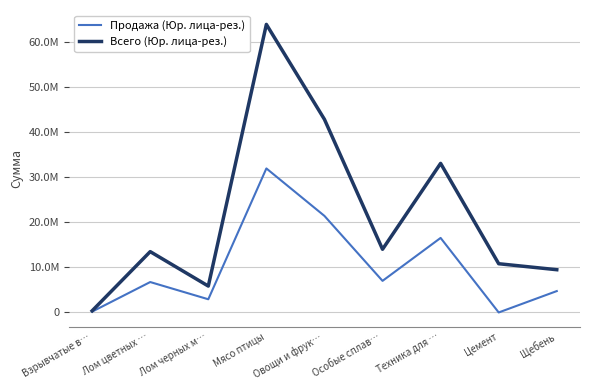

In Продажа (Юр. лица-рез.), how many points are lower than both neighbors (excluding endpoints)?

3